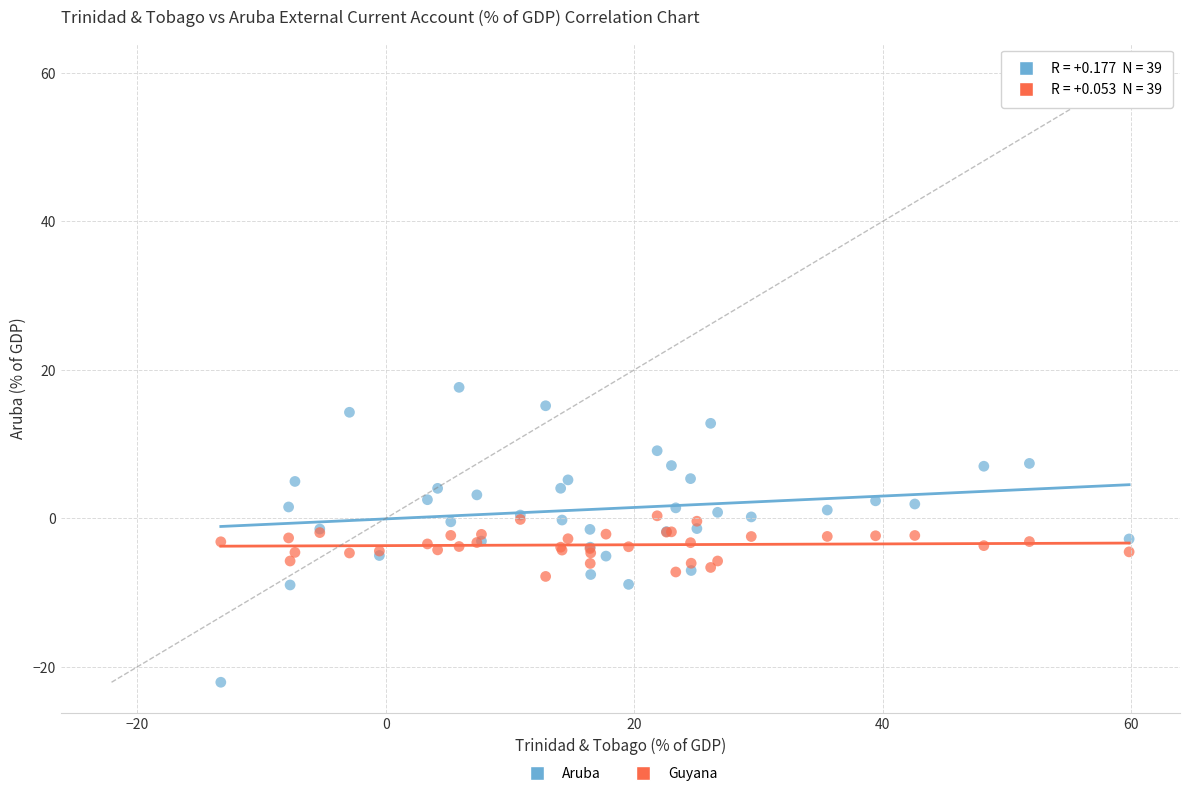

What is the X range (max minus min) for the scatter plot?

73.2